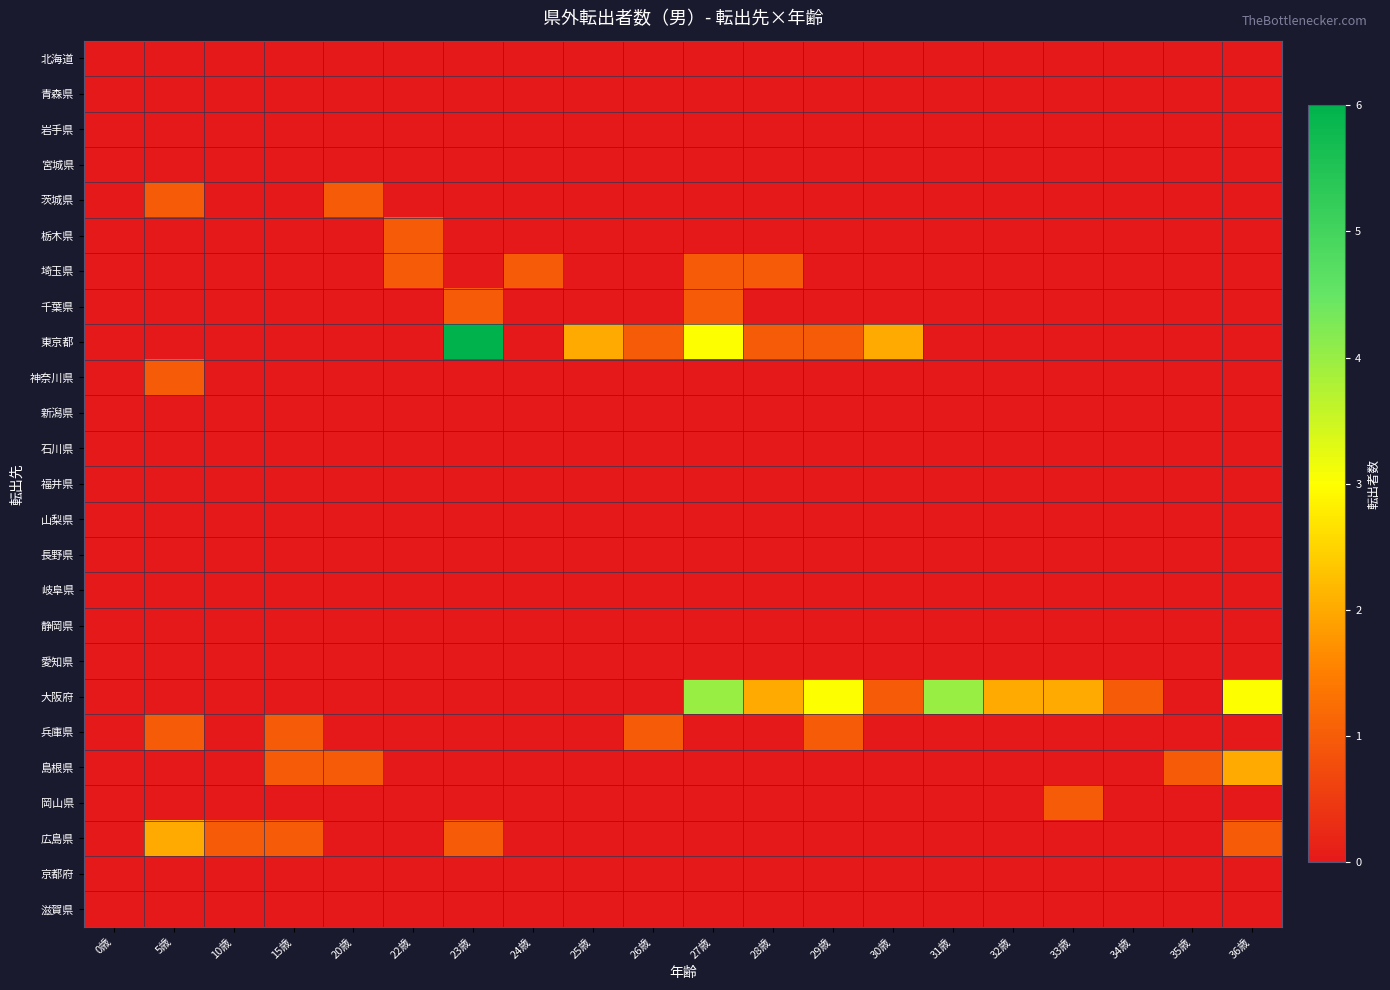

Rank the series at 35歳 from lowest to highest value.

北海道, 青森県, 岩手県, 宮城県, 茨城県, 栃木県, 埼玉県, 千葉県, 東京都, 神奈川県, 新潟県, 石川県, 福井県, 山梨県, 長野県, 岐阜県, 静岡県, 愛知県, 大阪府, 兵庫県, 岡山県, 広島県, 京都府, 滋賀県, 島根県